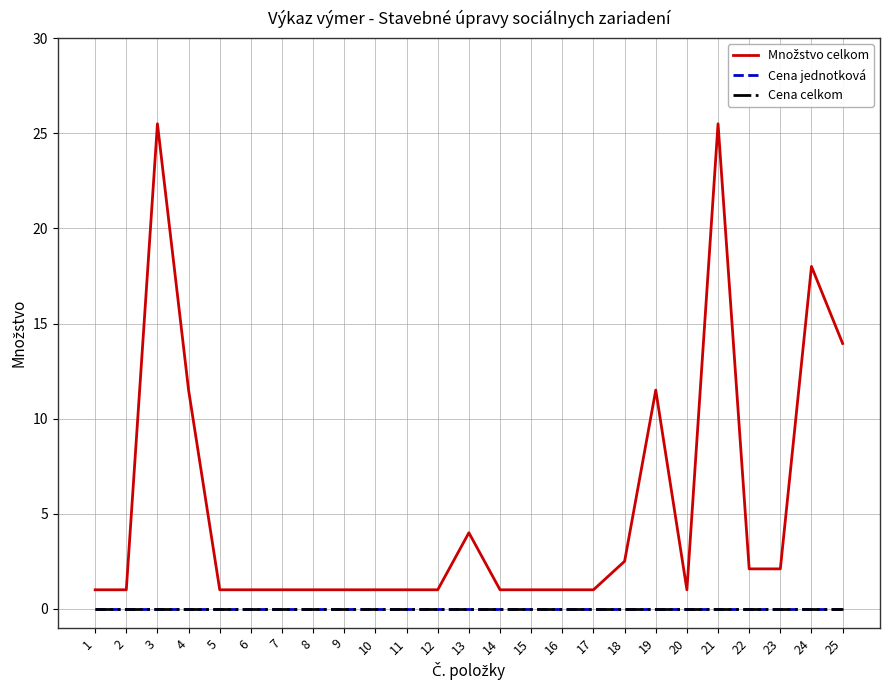

Reading right to left, list all the values displayed in this chart.

Množstvo celkom: 25=13.9	24=18.0	23=2.1	22=2.1	21=25.5	20=1.0	19=11.5	18=2.5	17=1.0	16=1.0	15=1.0	14=1.0	13=4.0	12=1.0	11=1.0	10=1.0	9=1.0	8=1.0	7=1.0	6=1.0	5=1.0	4=11.5	3=25.5	2=1.0	1=1.0
Cena jednotková: 25=0.0	24=0.0	23=0.0	22=0.0	21=0.0	20=0.0	19=0.0	18=0.0	17=0.0	16=0.0	15=0.0	14=0.0	13=0.0	12=0.0	11=0.0	10=0.0	9=0.0	8=0.0	7=0.0	6=0.0	5=0.0	4=0.0	3=0.0	2=0.0	1=0.0
Cena celkom: 25=0.0	24=0.0	23=0.0	22=0.0	21=0.0	20=0.0	19=0.0	18=0.0	17=0.0	16=0.0	15=0.0	14=0.0	13=0.0	12=0.0	11=0.0	10=0.0	9=0.0	8=0.0	7=0.0	6=0.0	5=0.0	4=0.0	3=0.0	2=0.0	1=0.0